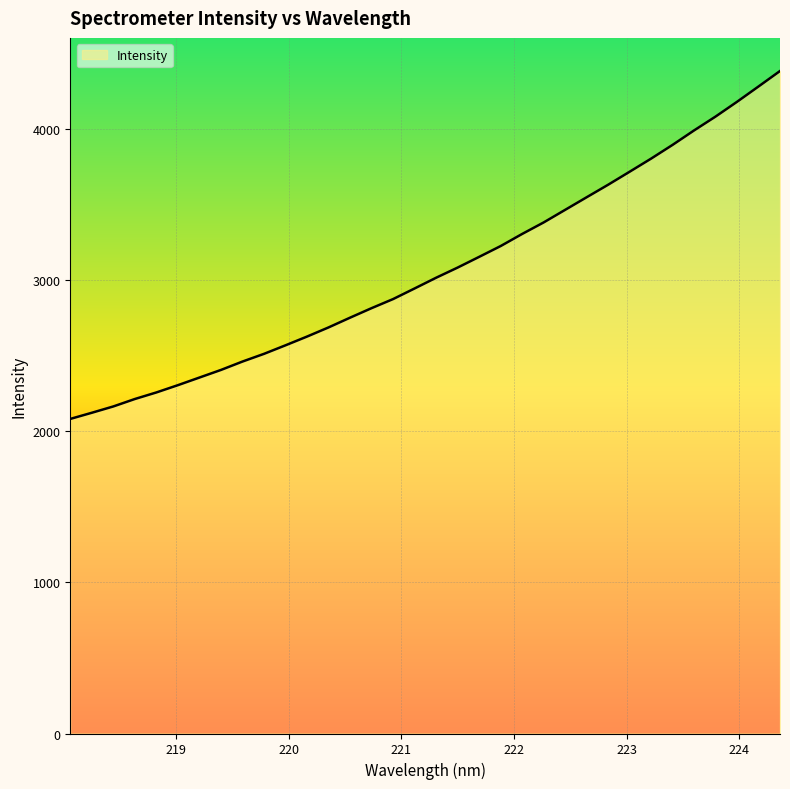

What is the difference between the maximum and minimum values?

2303.1